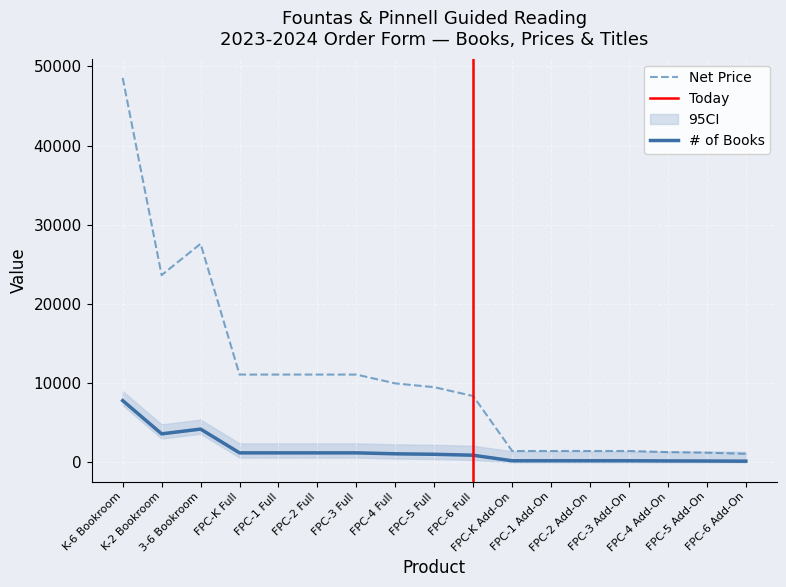

What is the total value across all series at K-6 Bookroom?

56343.0